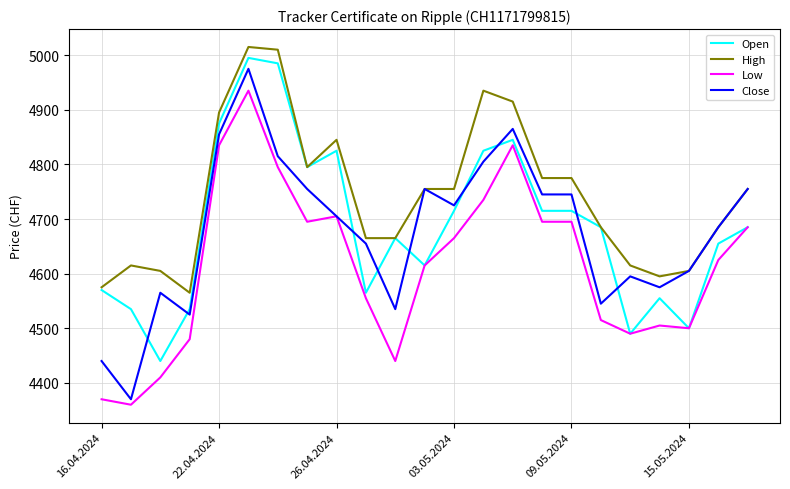

What is the maximum value for Open?

4995